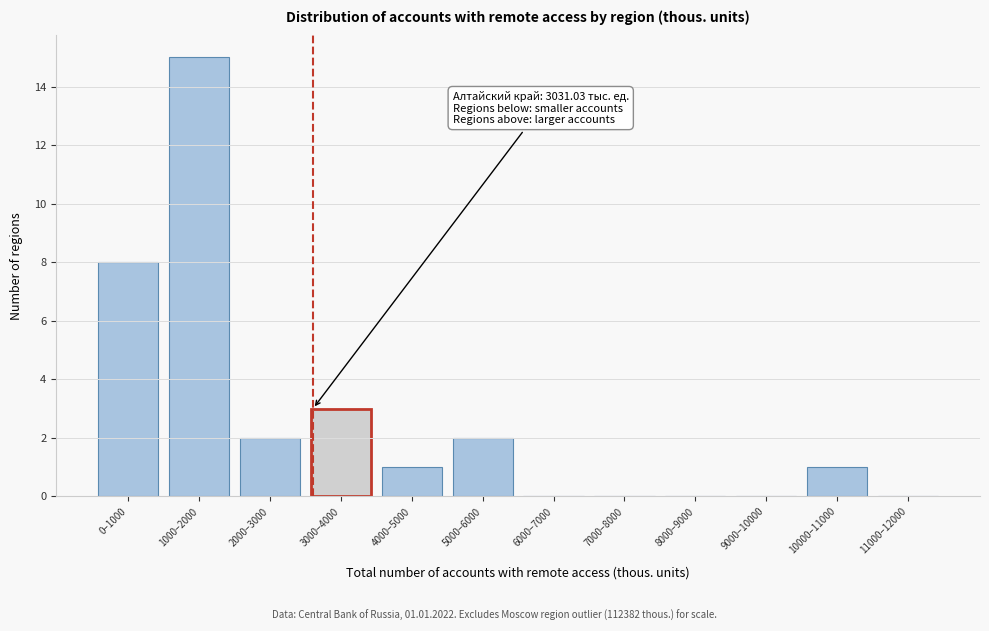

Reading left to right, what are all the values shown in this chart?

0–1000=8	1000–2000=15	2000–3000=2	3000–4000=3	4000–5000=1	5000–6000=2	6000–7000=0	7000–8000=0	8000–9000=0	9000–10000=0	10000–11000=1	11000–12000=0